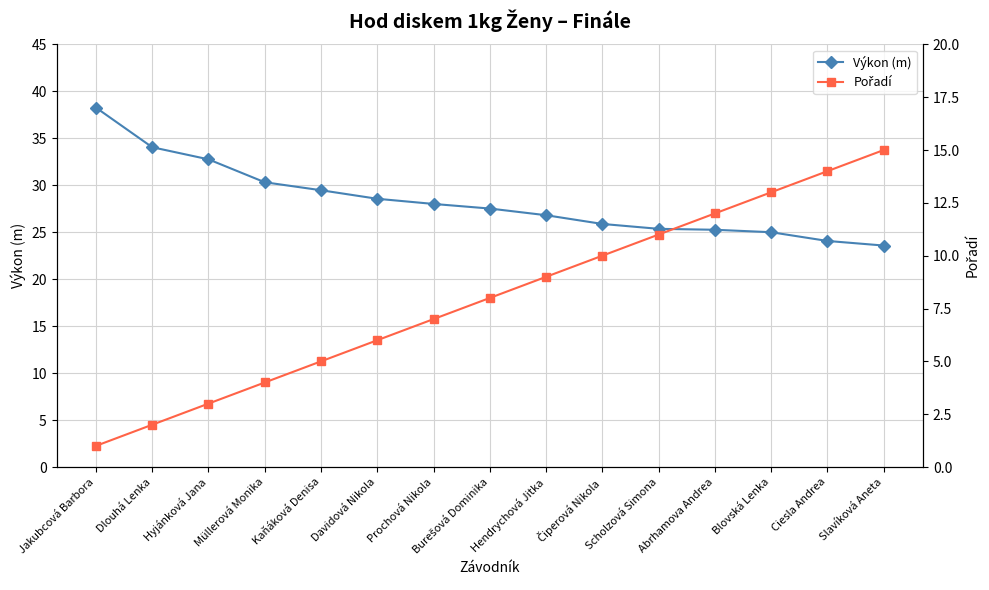

What is the difference between the maximum and minimum values in the Výkon (m) series?

14.7